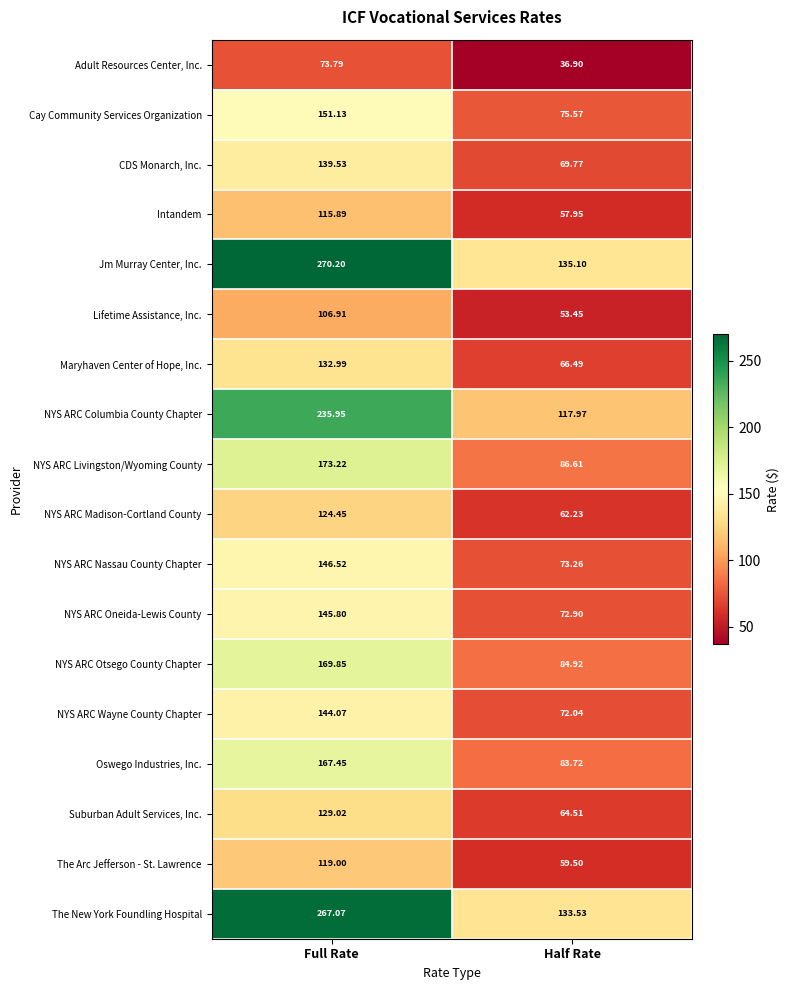

Rank the series at Half Rate from lowest to highest value.

Adult Resources Center, Inc., Lifetime Assistance, Inc., Intandem, The Arc Jefferson - St. Lawrence, NYS ARC Madison-Cortland County, Suburban Adult Services, Inc., Maryhaven Center of Hope, Inc., CDS Monarch, Inc., NYS ARC Wayne County Chapter, NYS ARC Oneida-Lewis County, NYS ARC Nassau County Chapter, Cay Community Services Organization, Oswego Industries, Inc., NYS ARC Otsego County Chapter, NYS ARC Livingston/Wyoming County, NYS ARC Columbia County Chapter, The New York Foundling Hospital, Jm Murray Center, Inc.